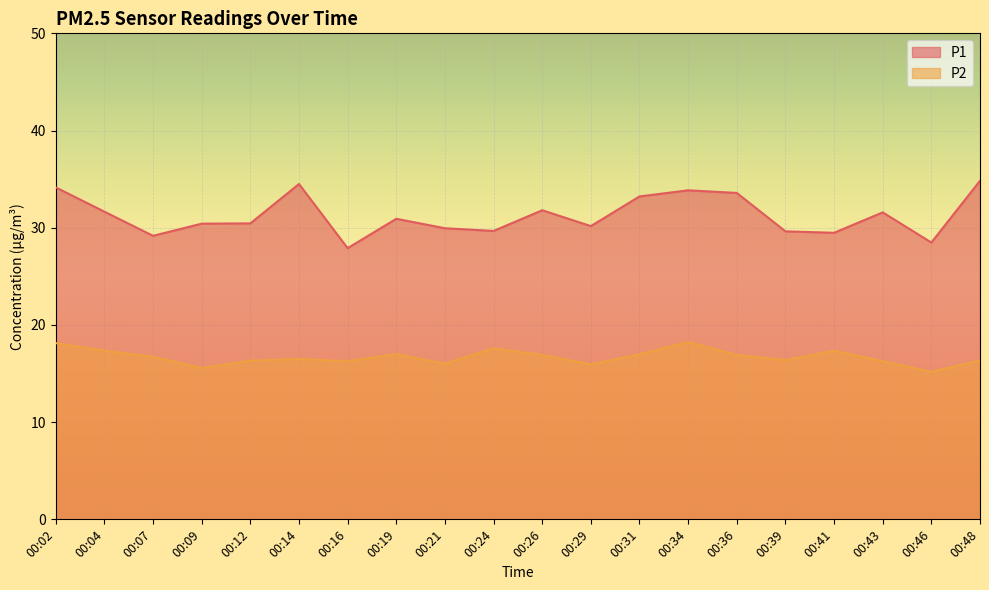

True or false: P1 and P2 intersect in this chart.

False